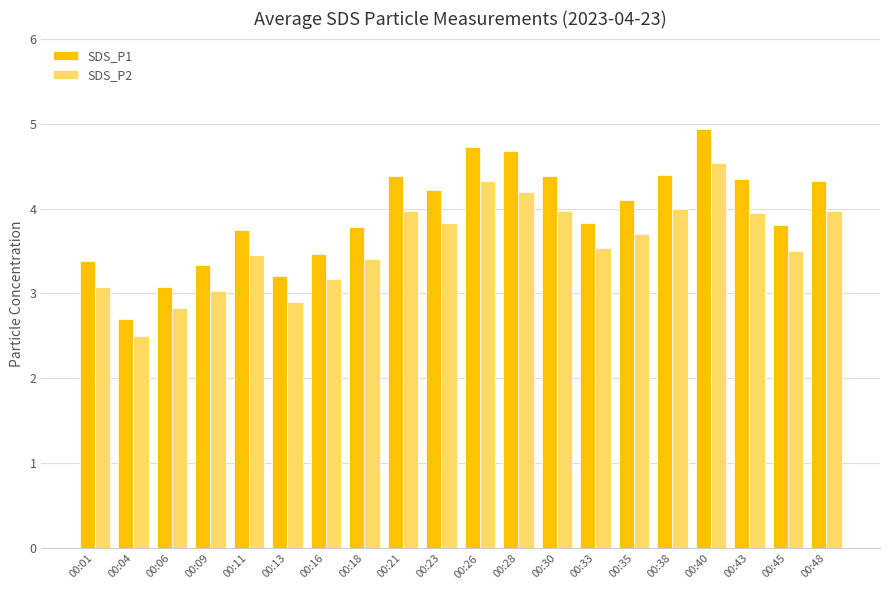

List the series in order of their overall mean, highest first.

SDS_P1, SDS_P2